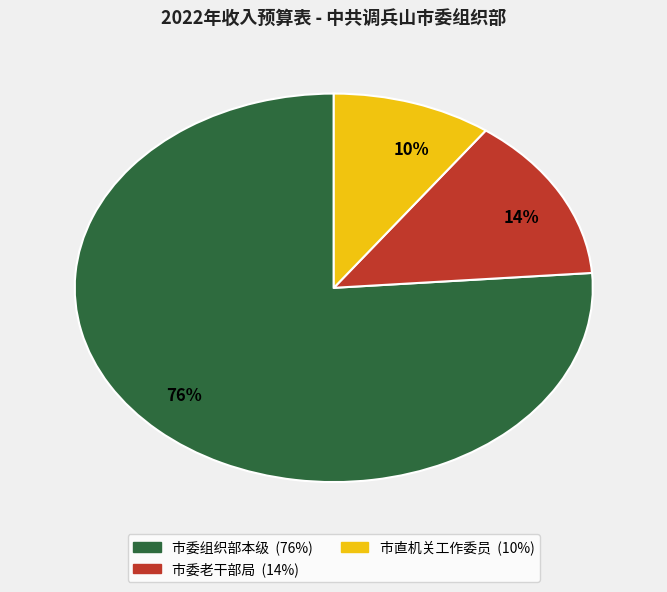

Does any single category account for the majority?

Yes